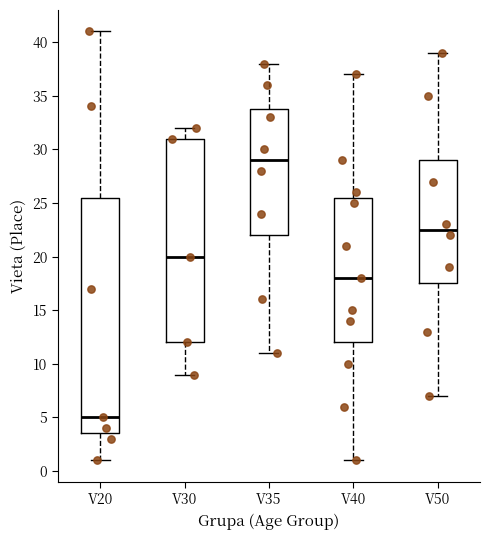

Reading left to right, transcribe this box plot: for each box, give where its median line is, the range the box spans, and where its two whiskers end, as read against the y-axis. The values are not printed on the chart, so give them approximately, as read against the axis.

V20: median 5.0, box 3.5 to 25.5, whiskers 1.0 to 41.0
V30: median 20.0, box 12.0 to 31.0, whiskers 9.0 to 32.0
V35: median 29.0, box 22.0 to 34.0, whiskers 11.0 to 38.0
V40: median 18.0, box 12.0 to 25.5, whiskers 1.0 to 37.0
V50: median 22.5, box 17.5 to 29.0, whiskers 7.0 to 39.0